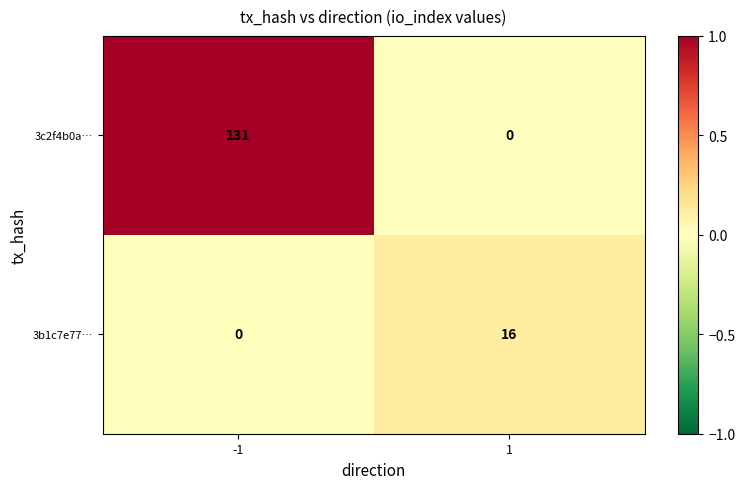

What is the difference between the 3b1c7e77… values at -1 and 1?

16